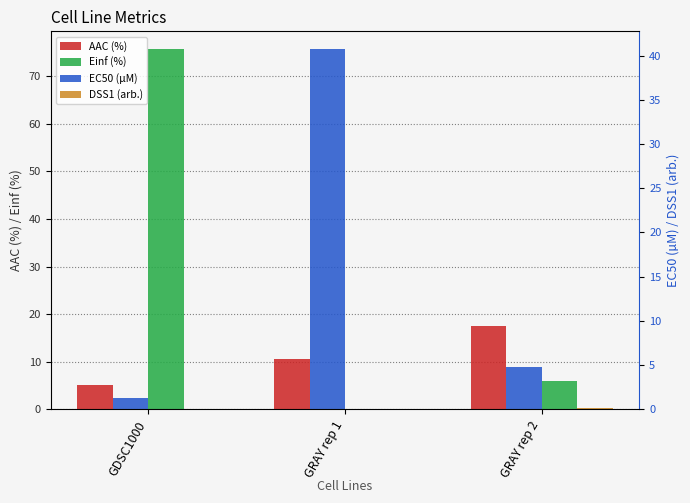

Which series has the widest spread of values?

Einf (%)